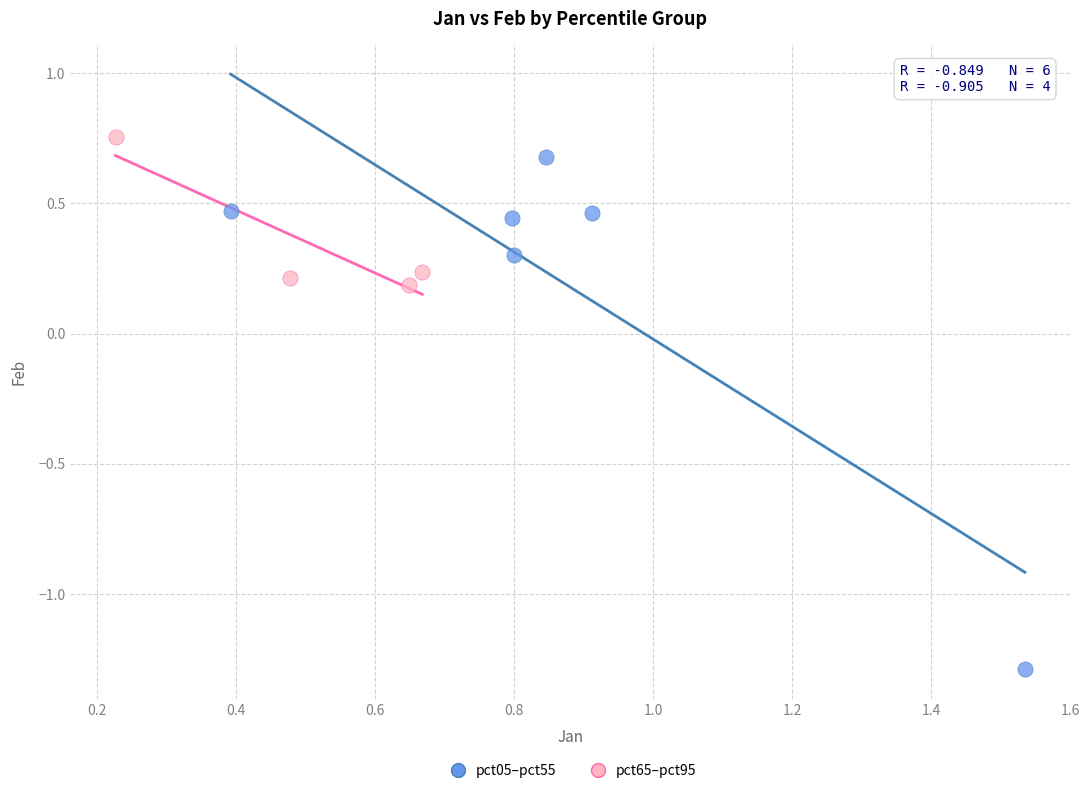

Which series contains the lowest Y value?

pct05–pct55